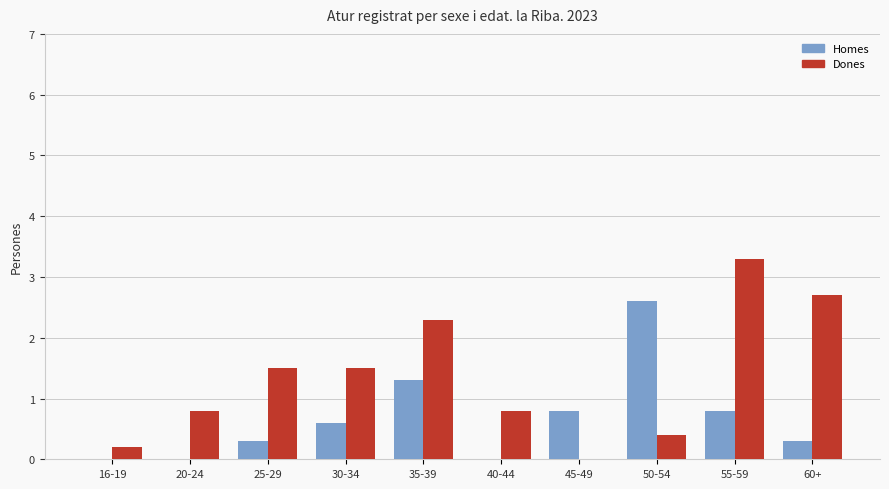

What is the difference between the Dones values at 50-54 and 20-24?

0.4